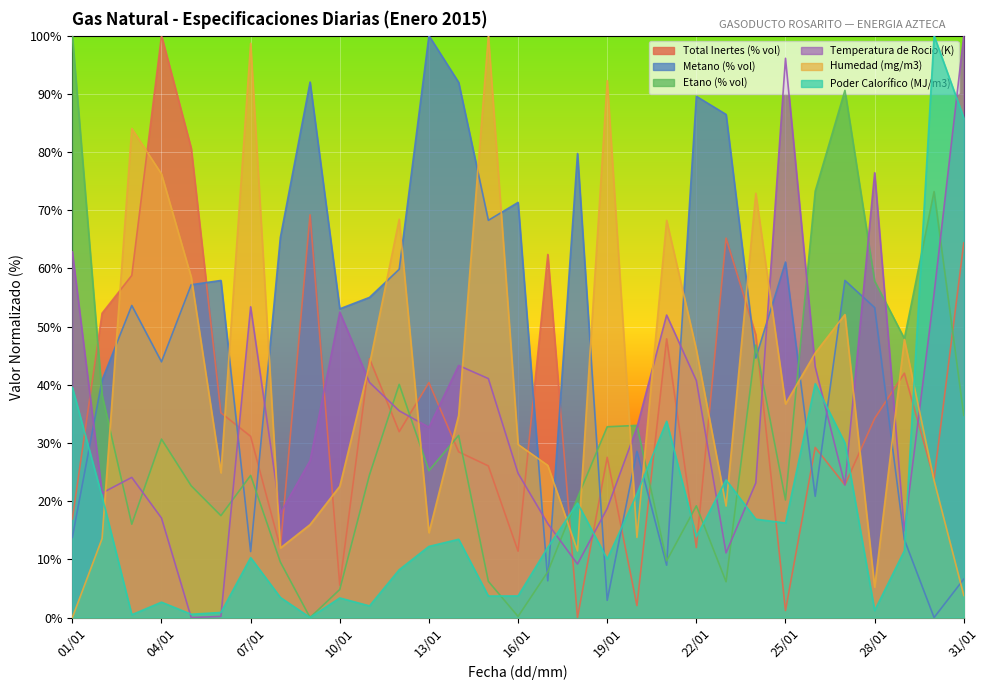

How many data points in Metano (% vol) are above 53?

18